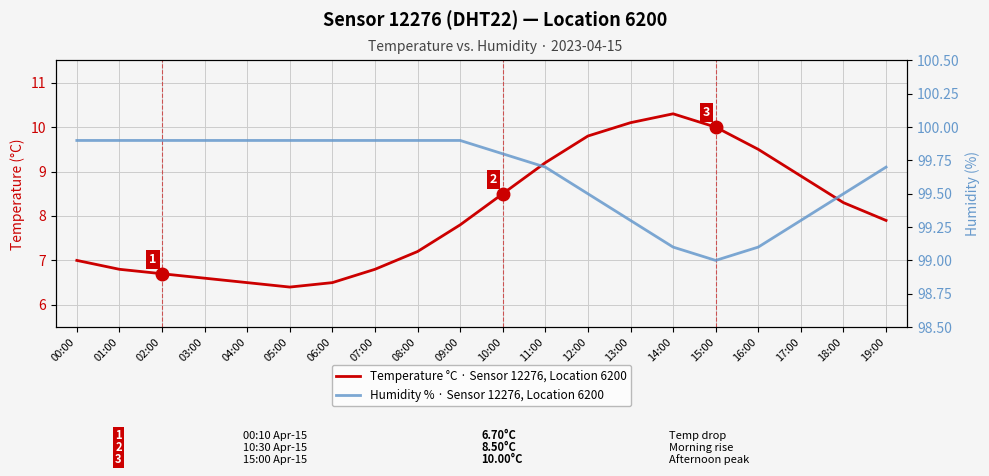

Where does the Temperature °C · Sensor 12276, Location 6200 series first go above 7?

08:00